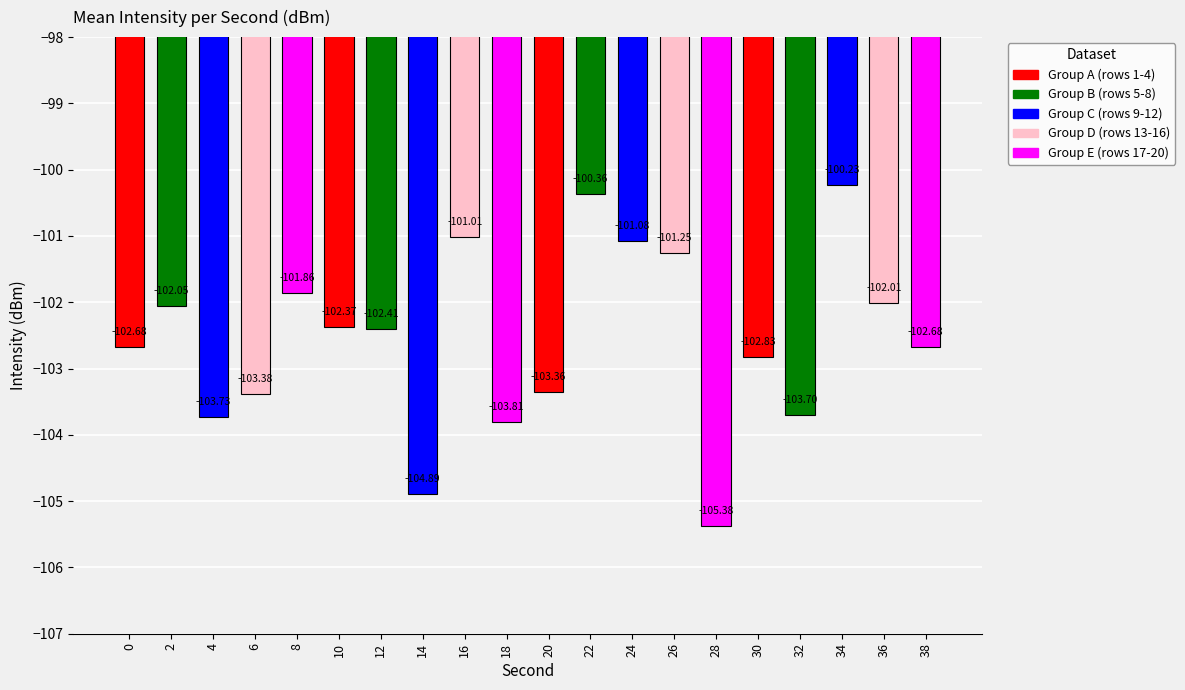

What is the greatest value displayed?

-100.2